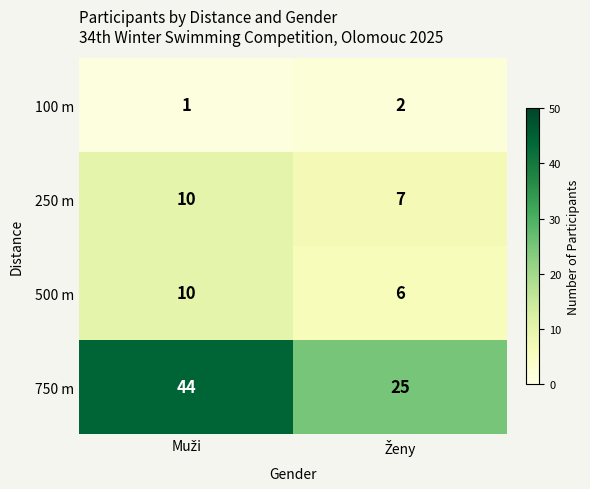

What is the minimum value for 500 m?

6